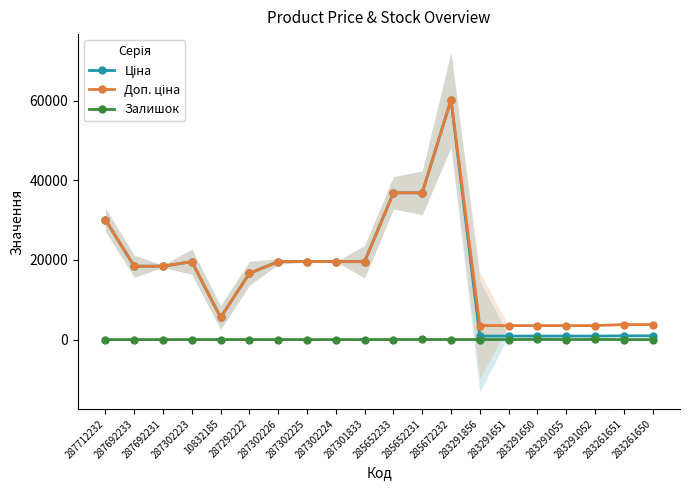

What are all the series names shown in the legend?

Ціна, Доп. ціна, Залишок